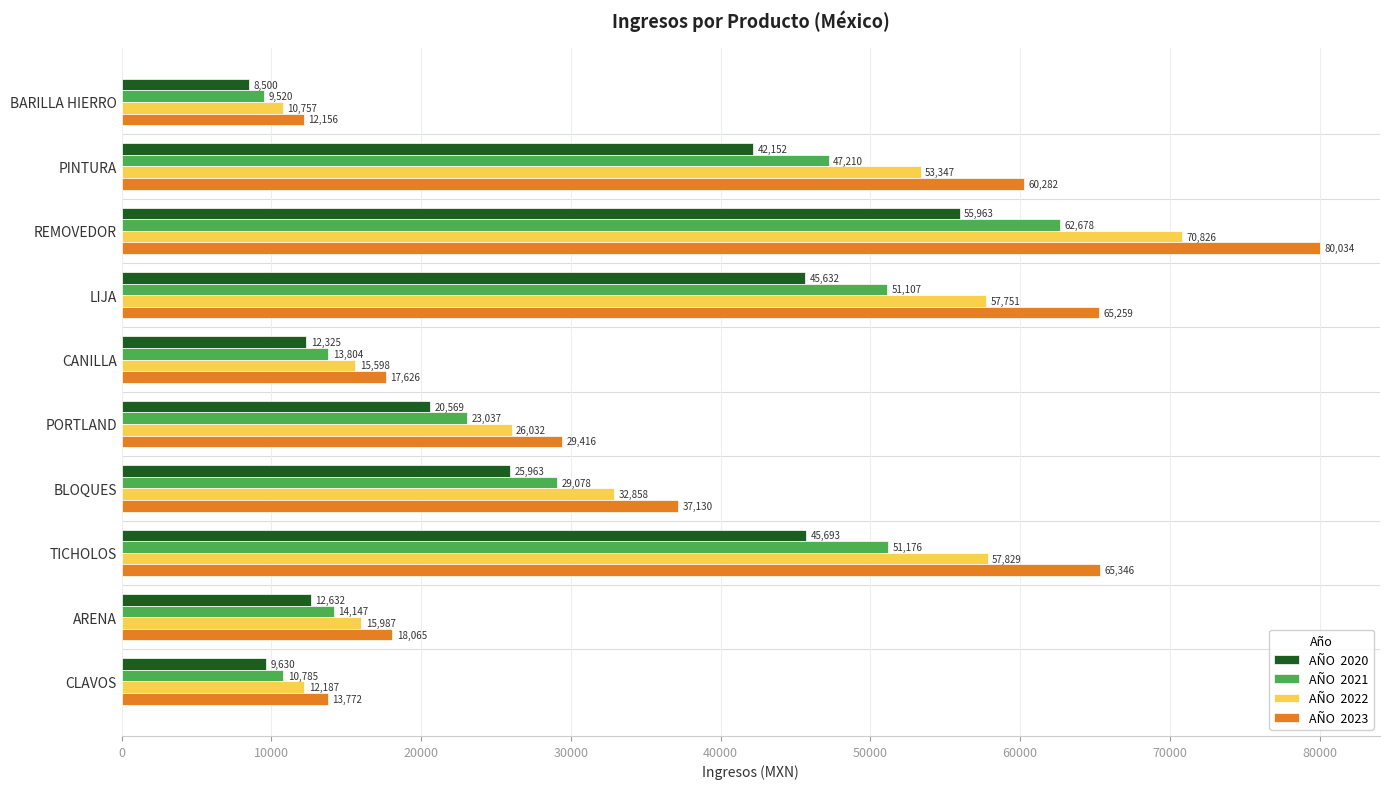

Which label corresponds to the smallest value in the chart?

BARILLA HIERRO